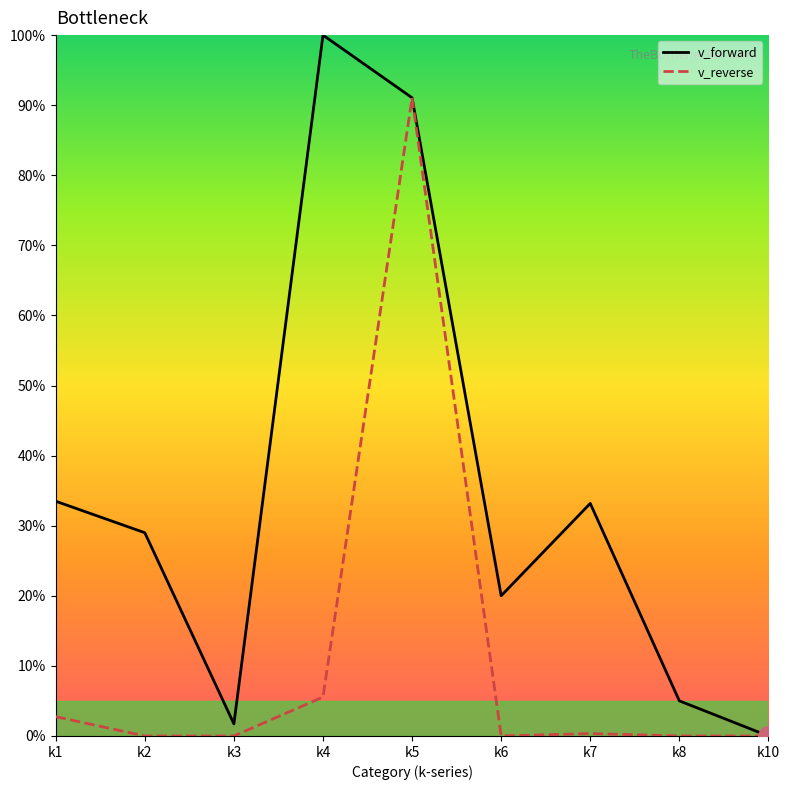

At k3, list the series in order from smallest to largest.

v_reverse, v_forward